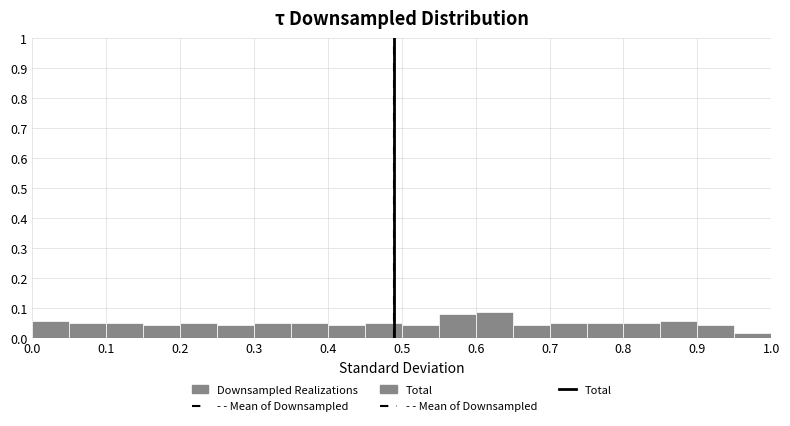

What is the height of the bar covering 0.70 to 0.75 on the x-axis? The values are not printed on the chart, so give them approximately, as read against the axis.

0.05